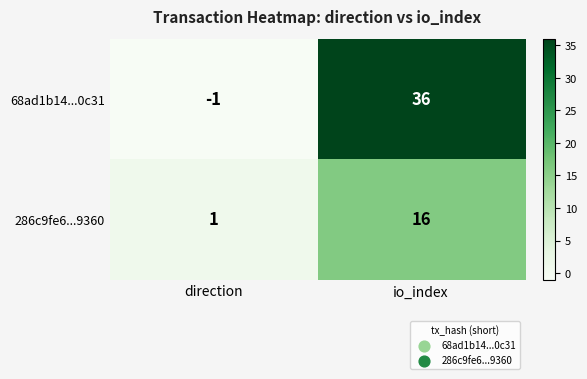

Which series has the widest spread of values?

68ad1b14...0c31